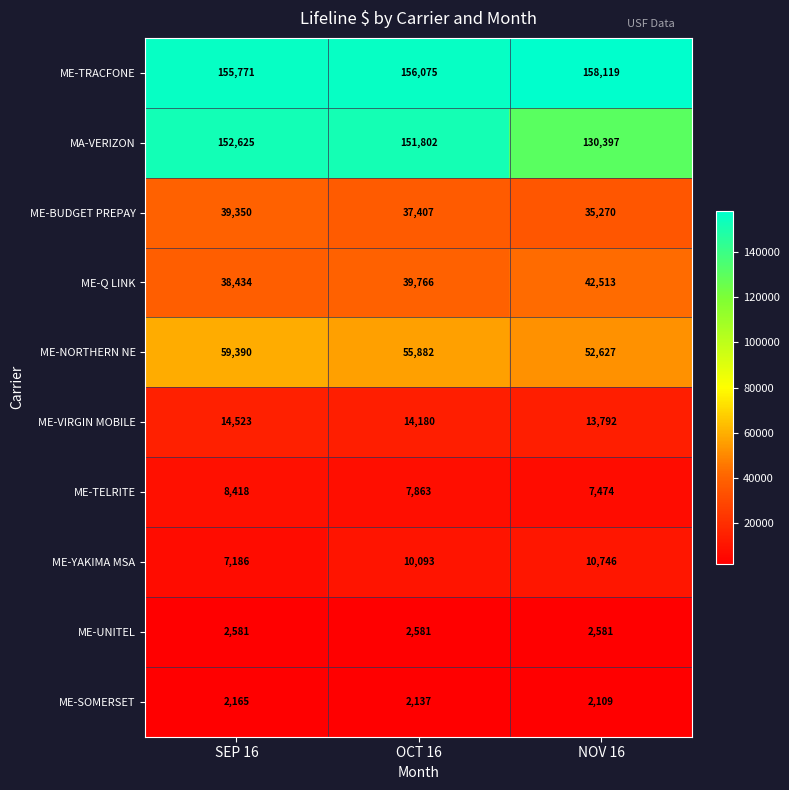

What is the sum of all ME-BUDGET PREPAY values?

112027